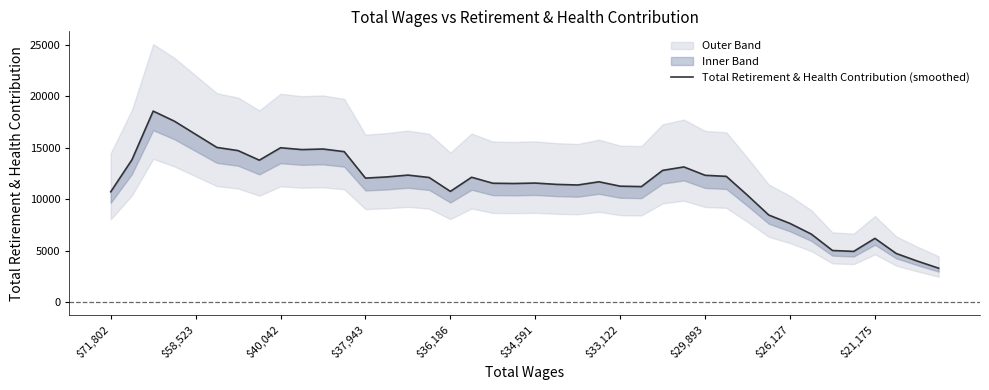

The value at 25 is 11238.2. True or false?

True